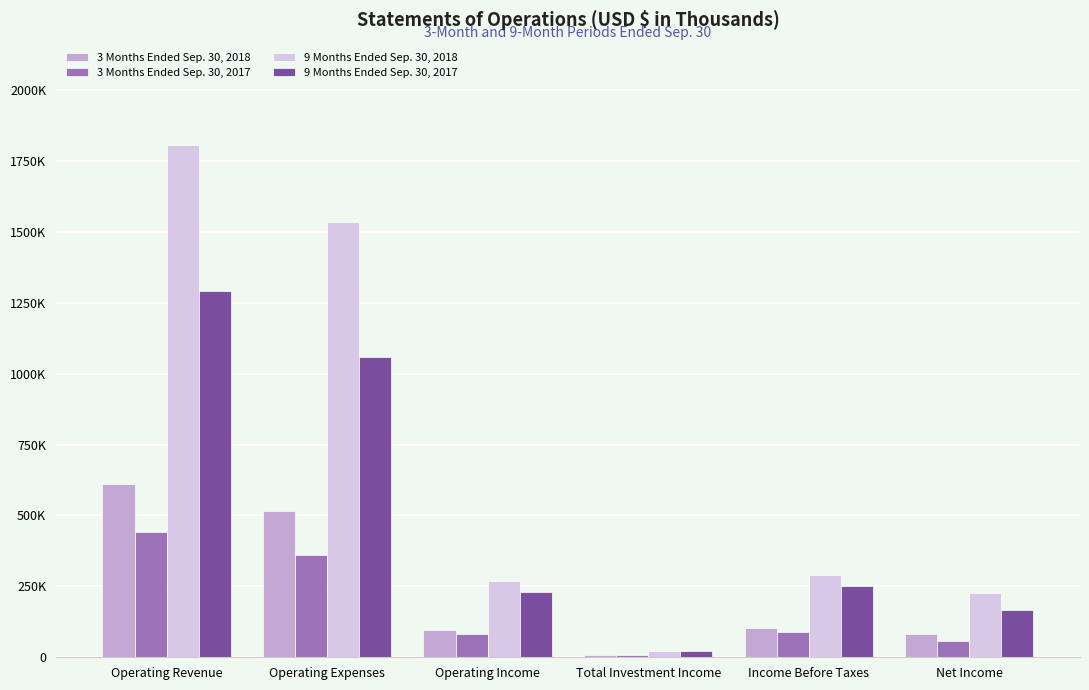

Are the bars grouped side by side (vs. stacked)?

Yes